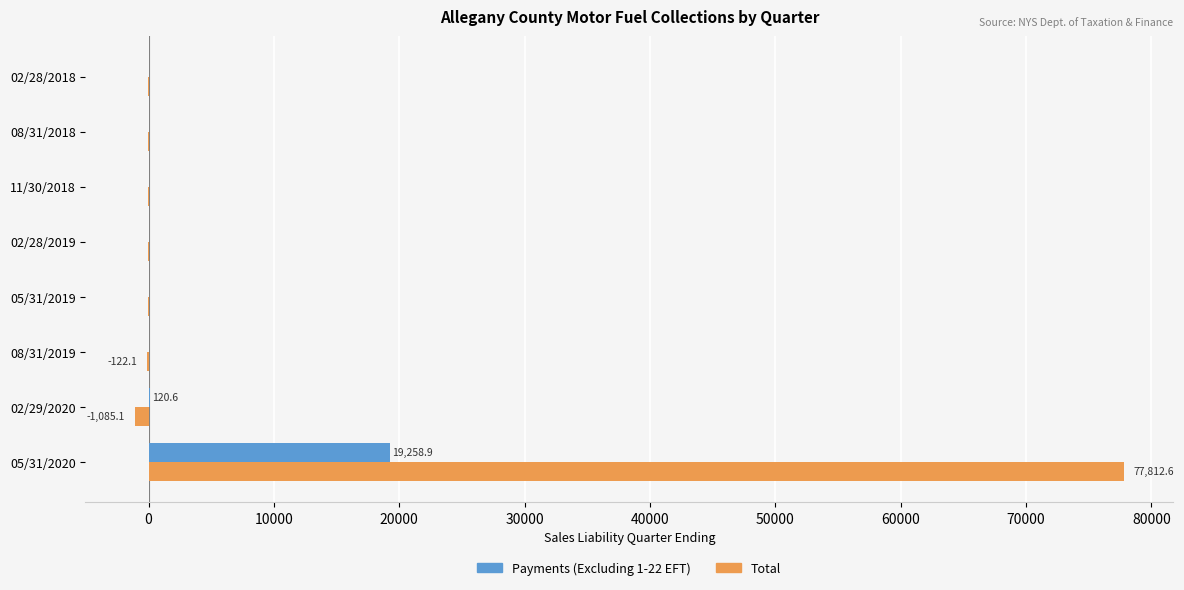

How many values in the Total series exceed -28?

3